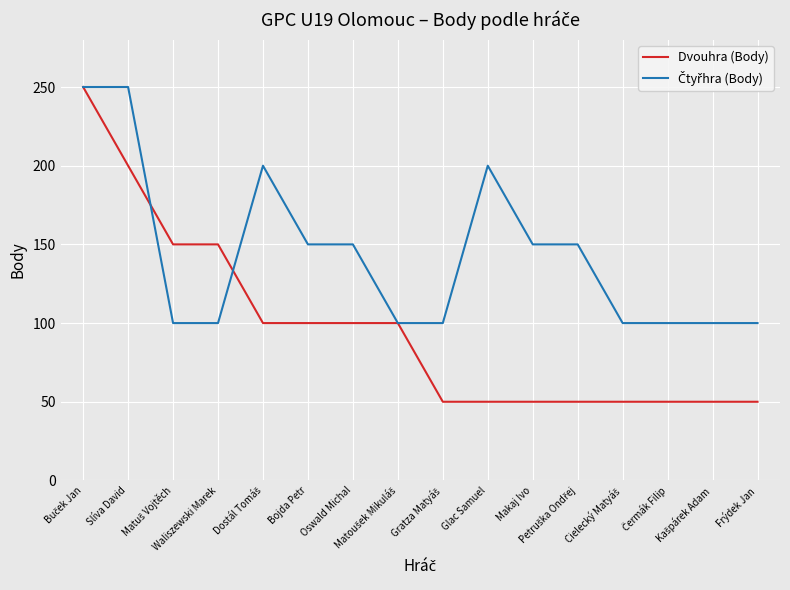

Which series has the widest spread of values?

Dvouhra (Body)